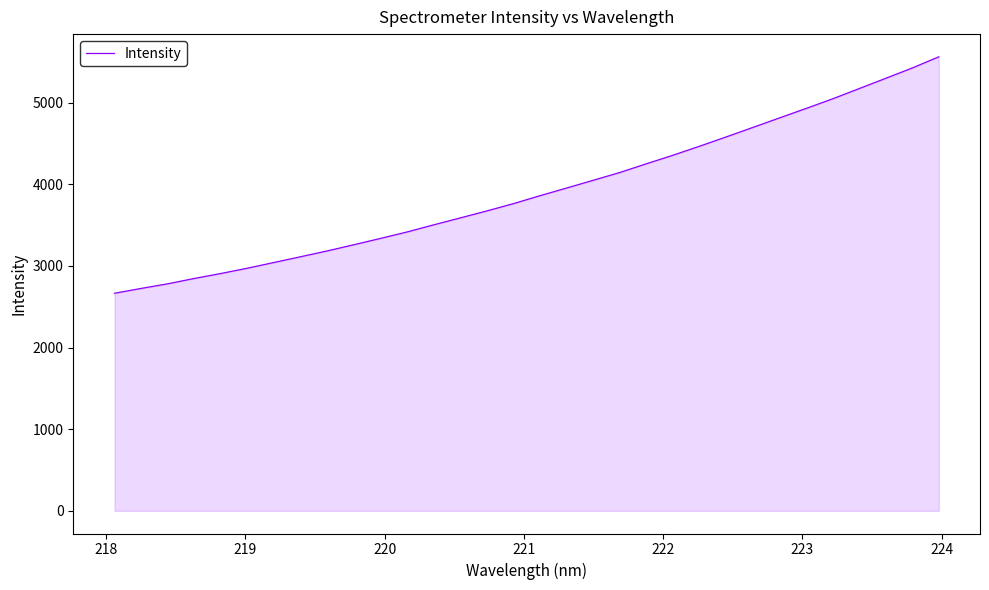

What is the greatest value displayed?

5561.3